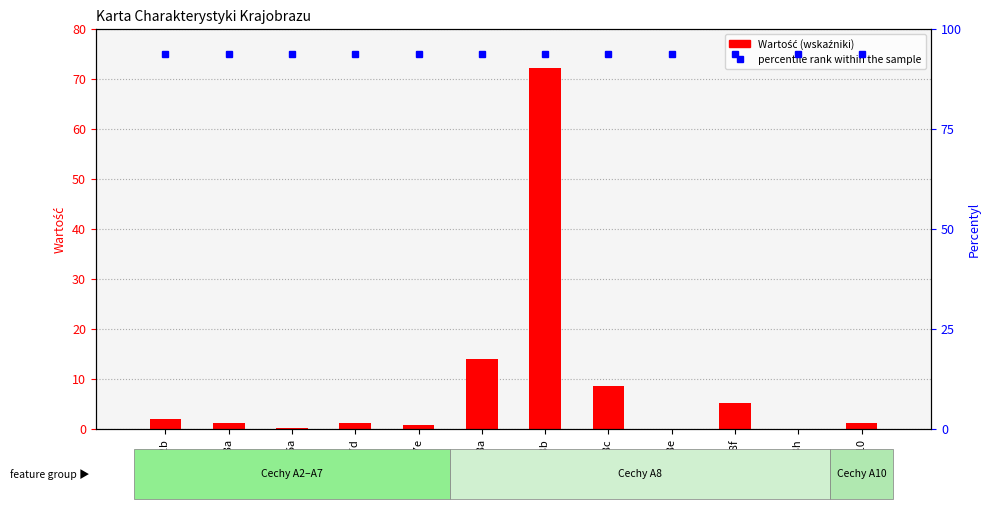

Reading left to right, what are all the values shown in this chart?

Wartość: 2.1	1.2	0.3	1.3	0.9	14.1	72.2	8.5	0.0	5.1	0.0	1.3
percentile rank within the sample: 75.0	75.0	75.0	75.0	75.0	75.0	75.0	75.0	75.0	75.0	75.0	75.0